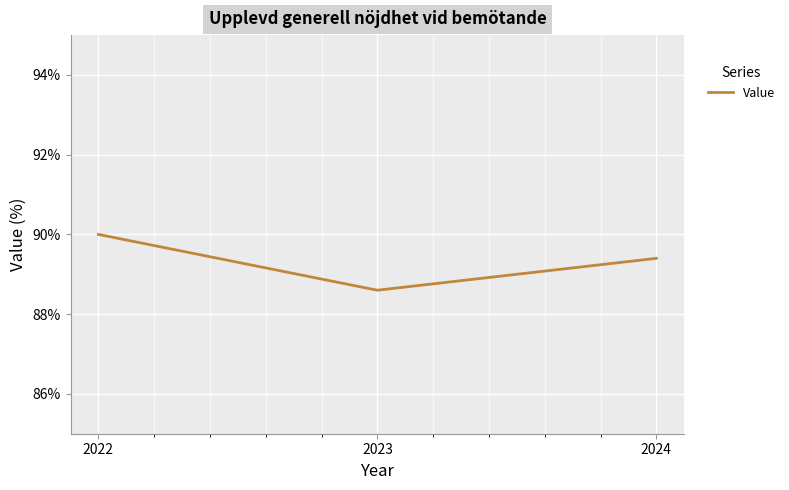

What is the approximate value at 2023?

88.6